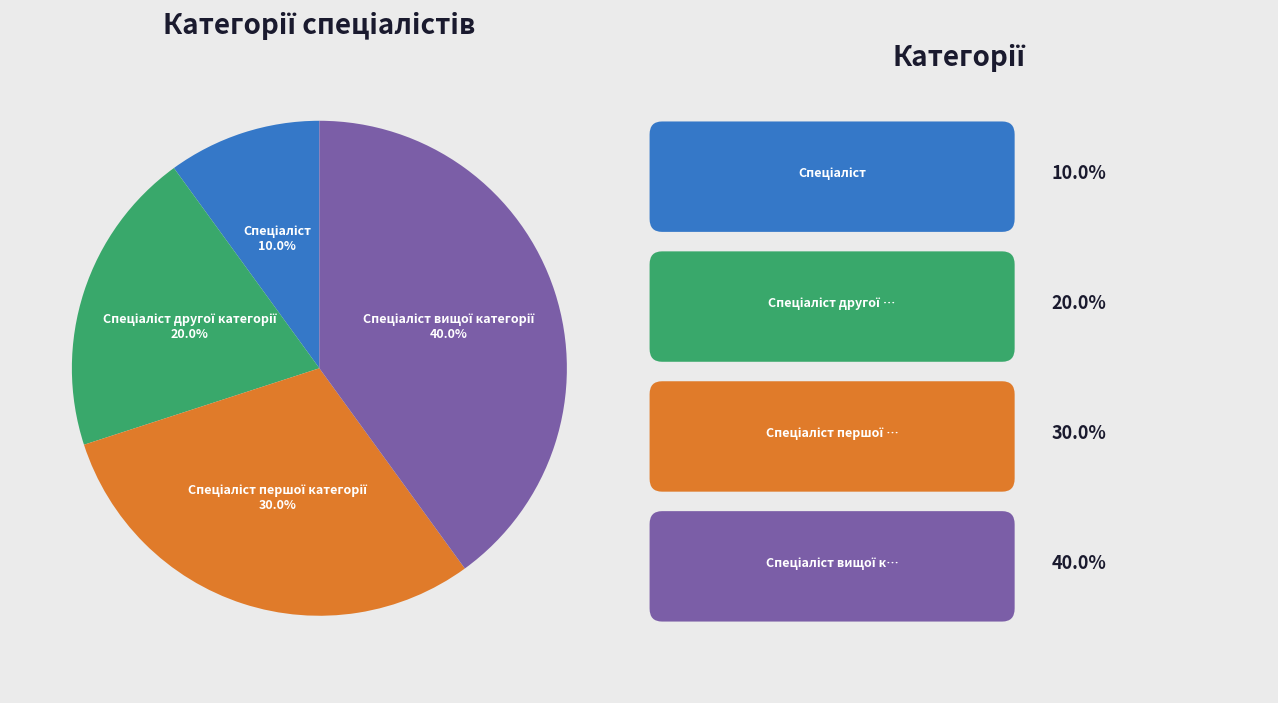

Does any single category account for the majority?

No